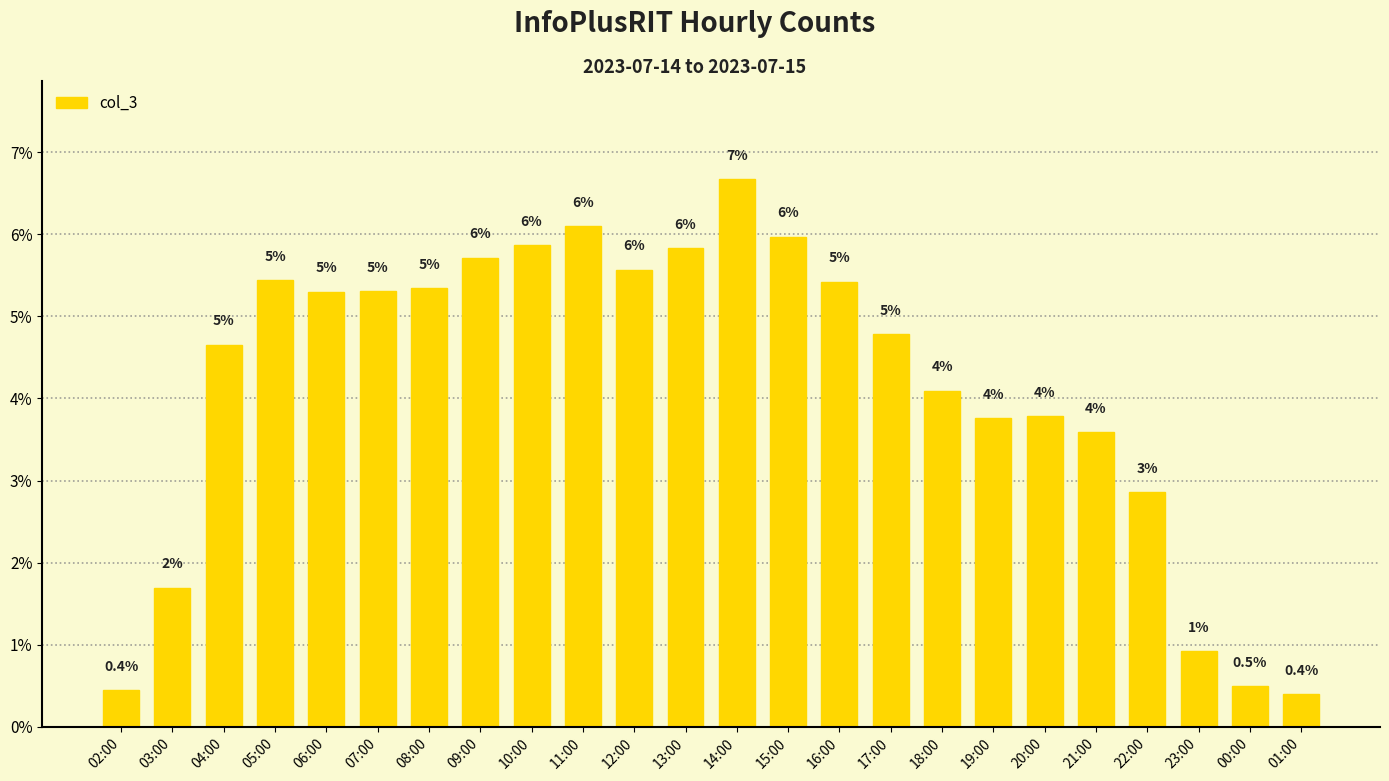

What is the label of the 9th bar from the right?

17:00